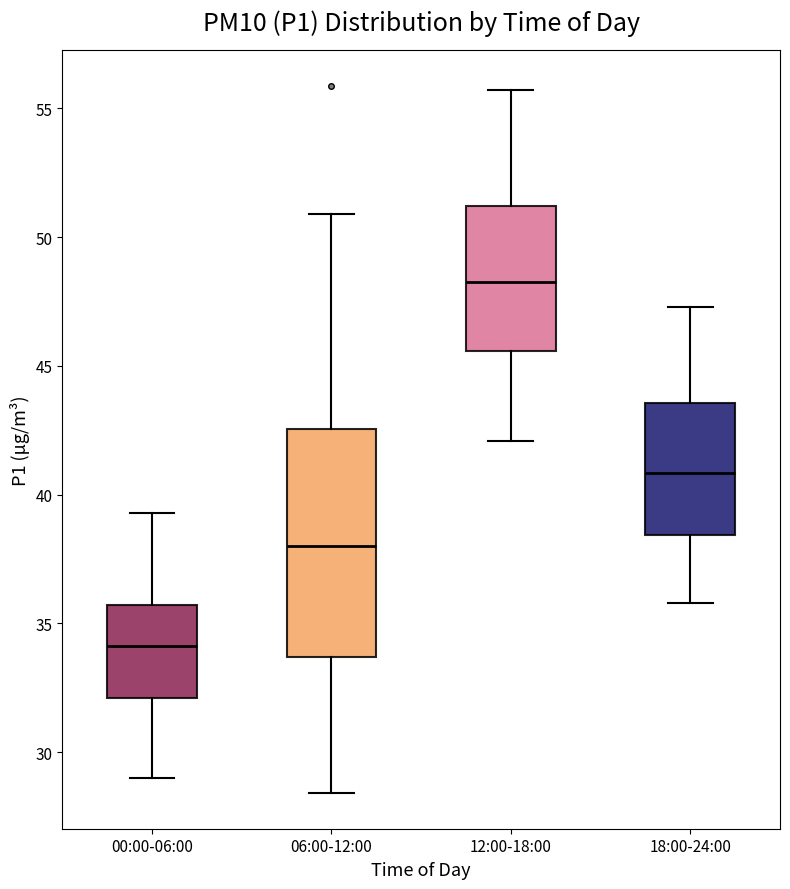

Reading left to right, read every box against the y-axis: the position of its median line, the range the box covers, and the ends of its whiskers. The values are not printed on the chart, so give them approximately, as read against the axis.

00:00-06:00: median 34.0, box 32.0 to 35.5, whiskers 29.0 to 39.5
06:00-12:00: median 38.0, box 33.5 to 42.5, whiskers 28.5 to 51.0
12:00-18:00: median 48.5, box 45.5 to 51.0, whiskers 42.0 to 55.5
18:00-24:00: median 41.0, box 38.5 to 43.5, whiskers 36.0 to 47.5